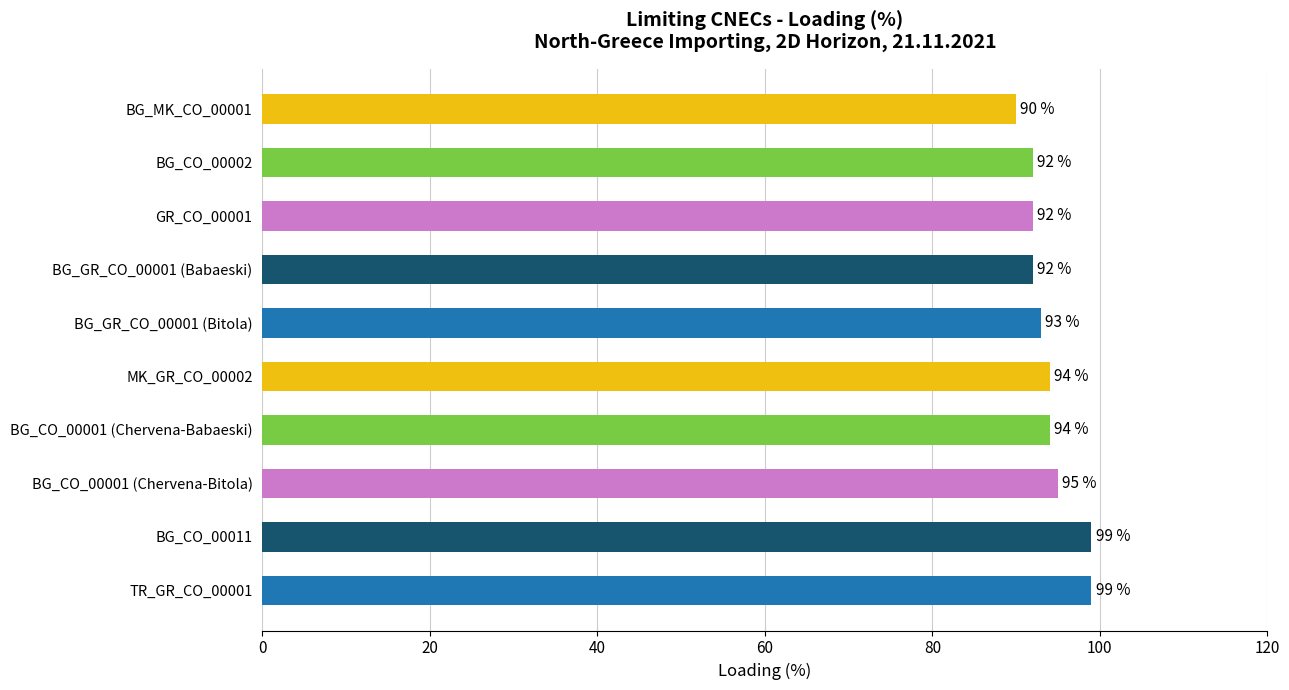

What is the sum of all values?

940